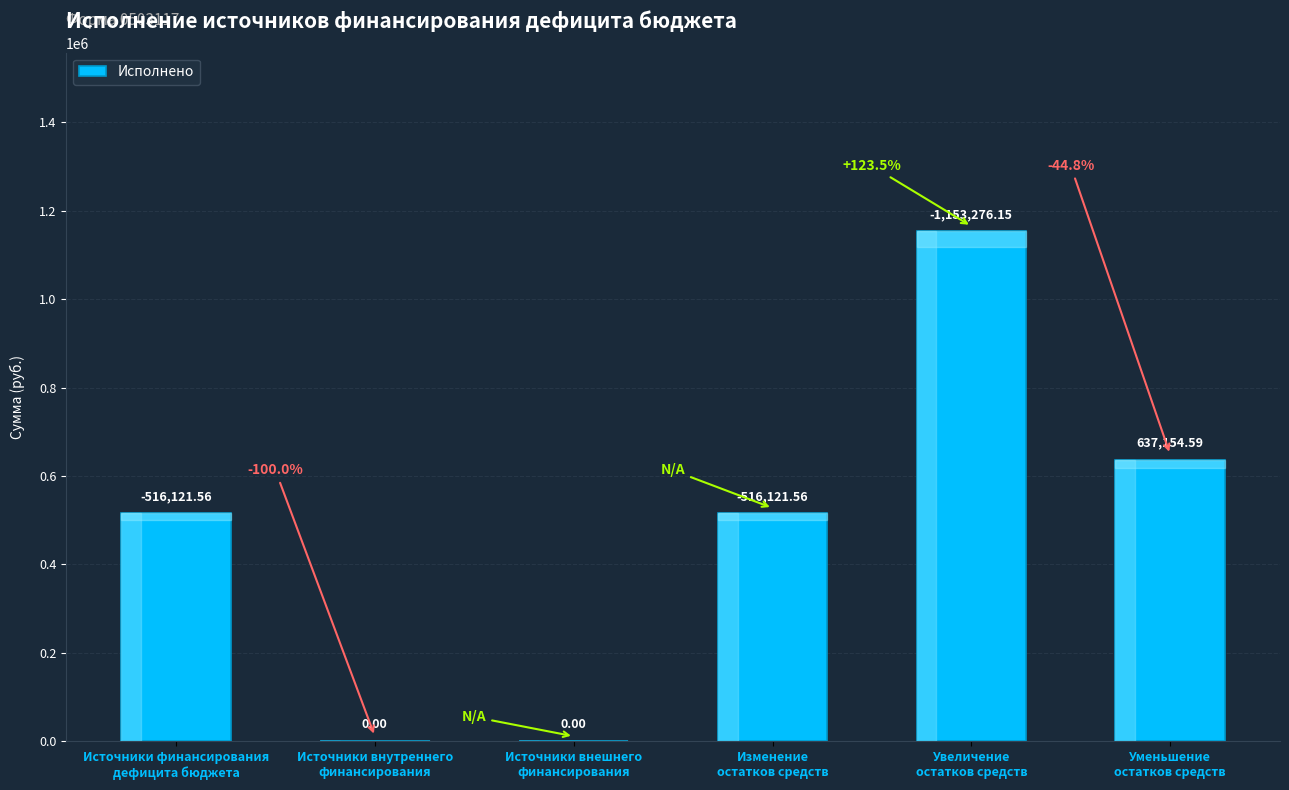

Which category has the lowest value across all series?

Источники внутреннего
финансирования